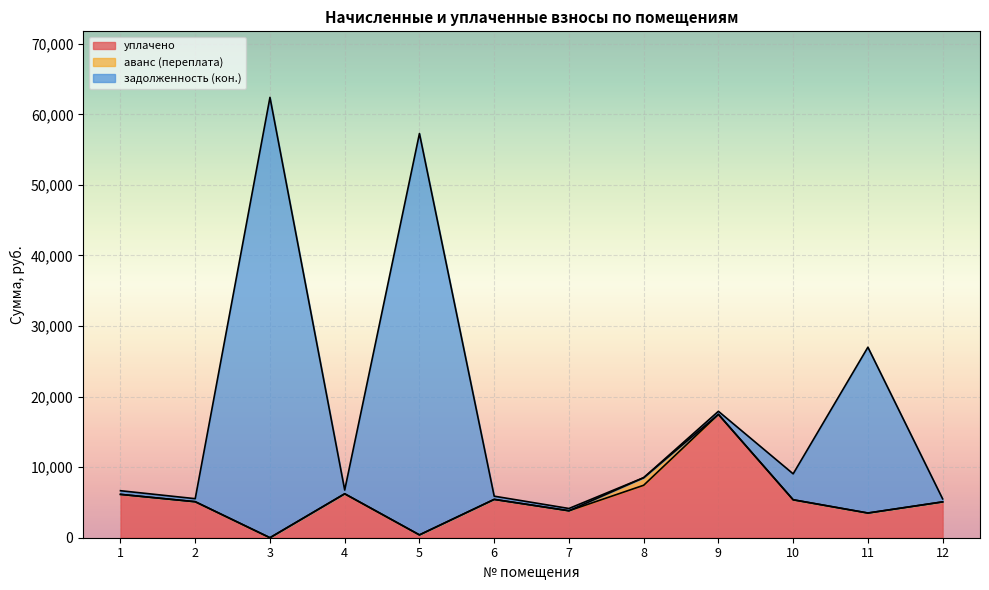

True or false: уплачено has a value of 5431.7 at 6.

True